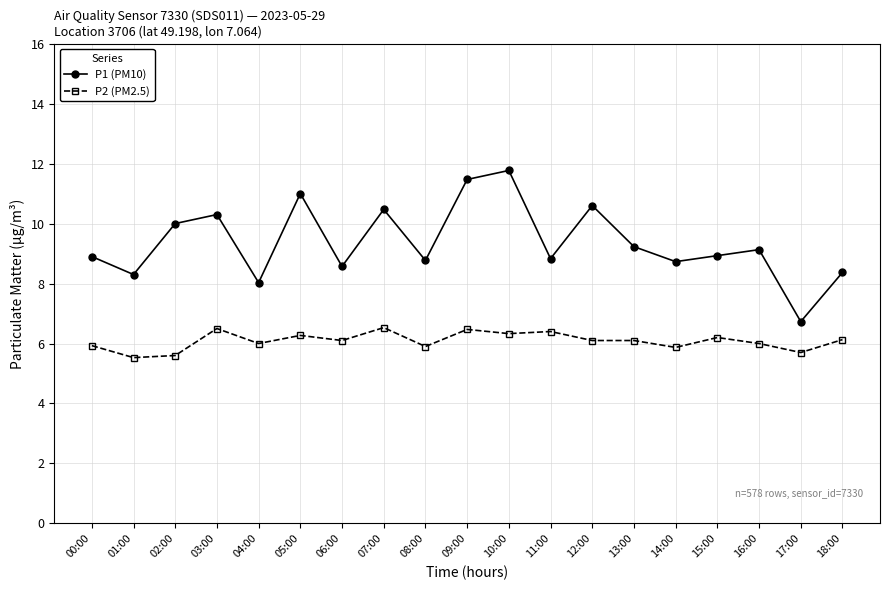

At which category does the chart reach its peak across all series?

10:00